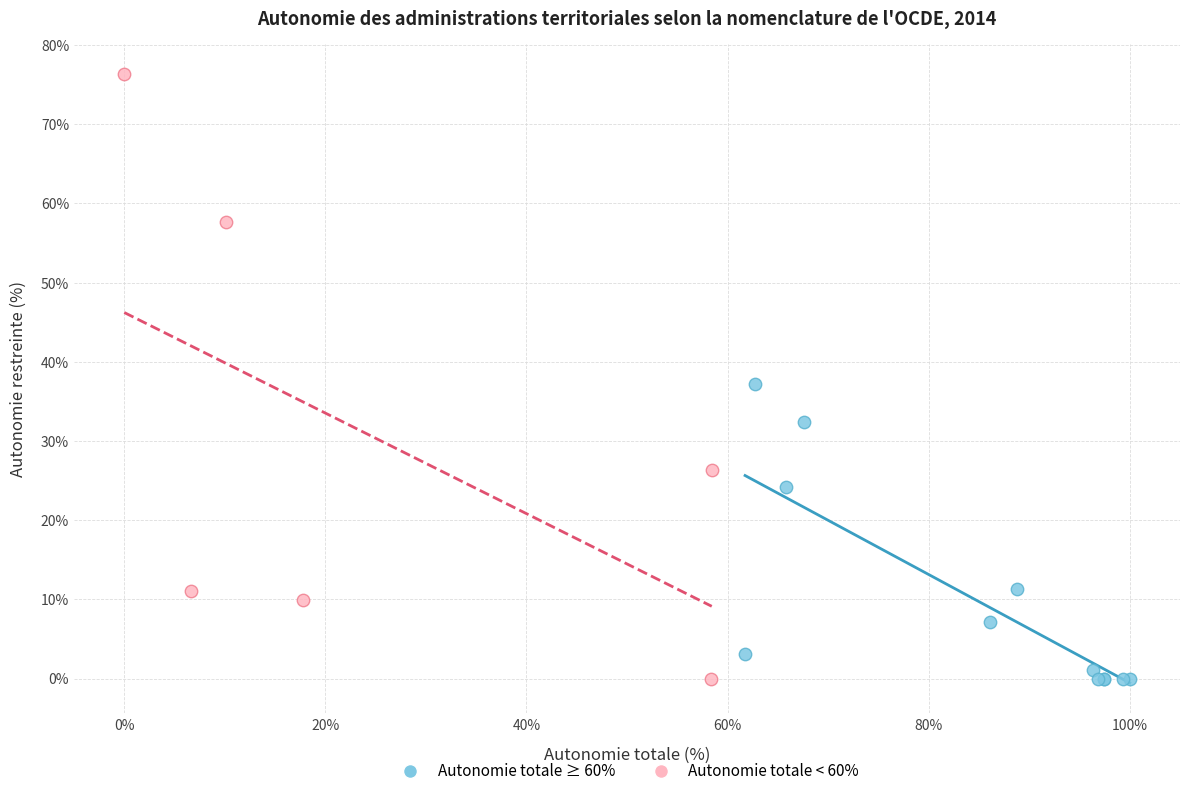

Which series reaches the maximum Y coordinate?

Autonomie totale < 60%